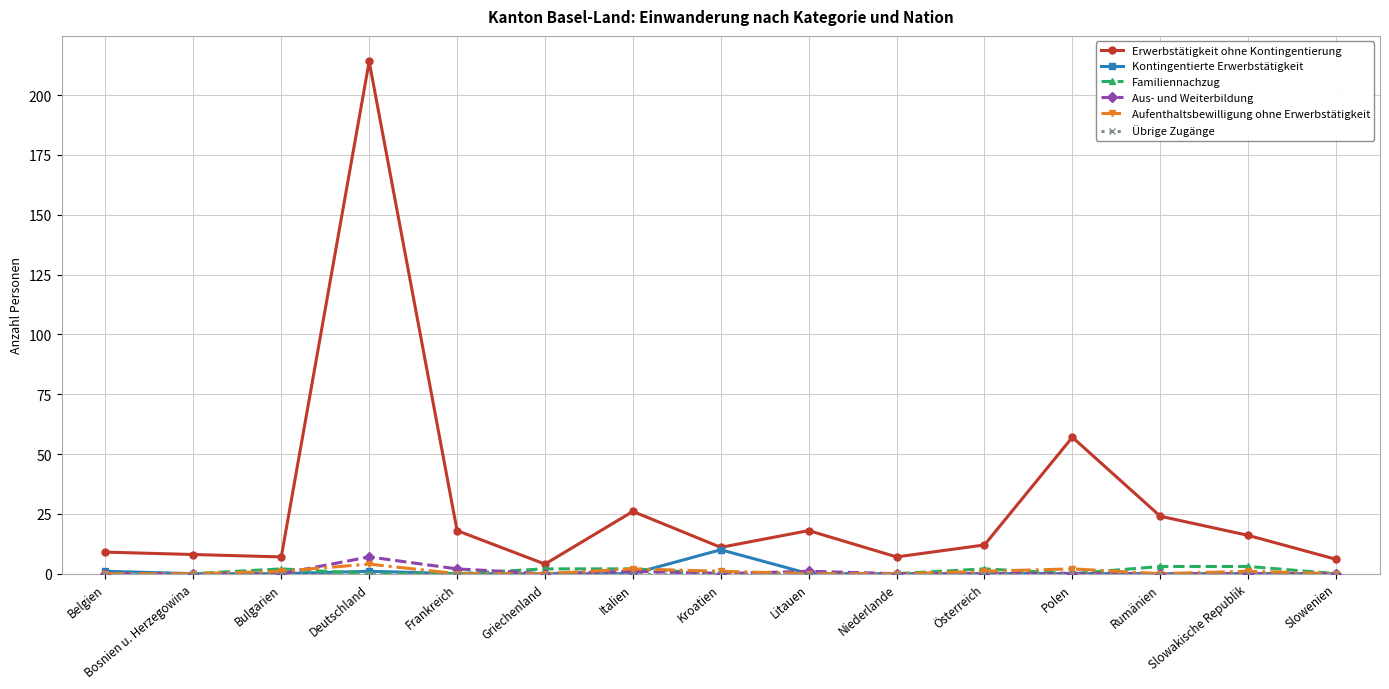

What is the highest value of the Kontingentierte Erwerbstätigkeit series?

10